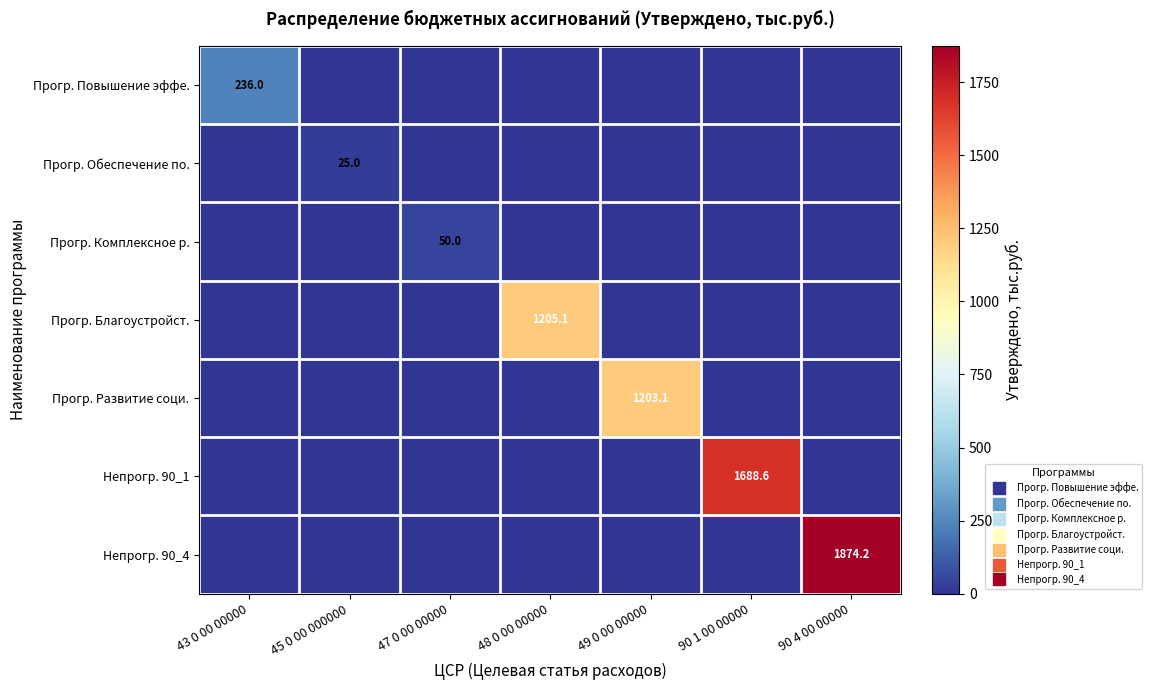

Count the number of categories in the chart.

7